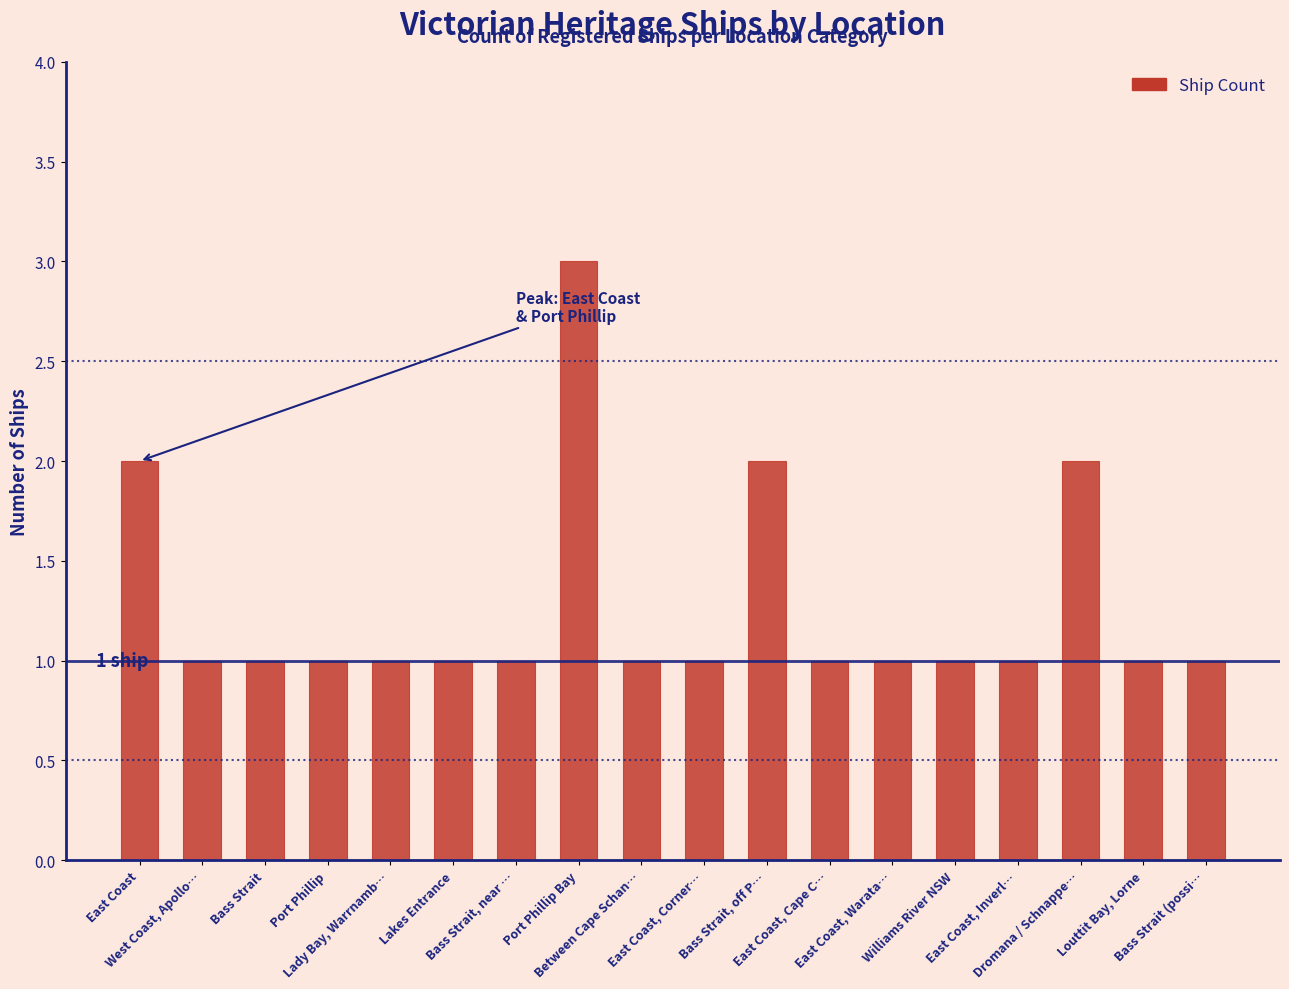

Is it true that the value at Bass Strait (possi… is 1?

True